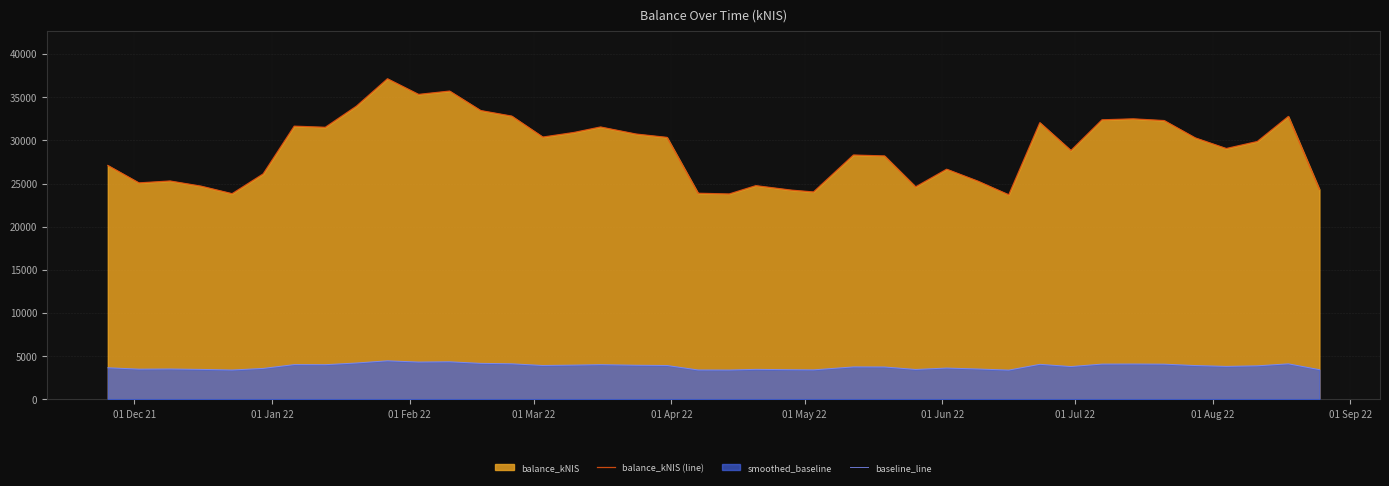

Which series has the widest spread of values?

balance_kNIS (line)